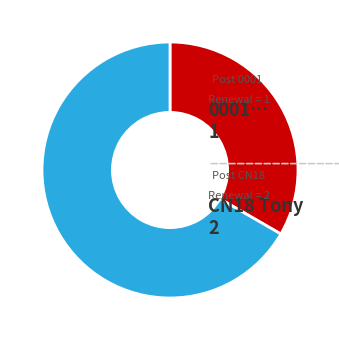

Is there any slice that represents more than half of the pie?

Yes